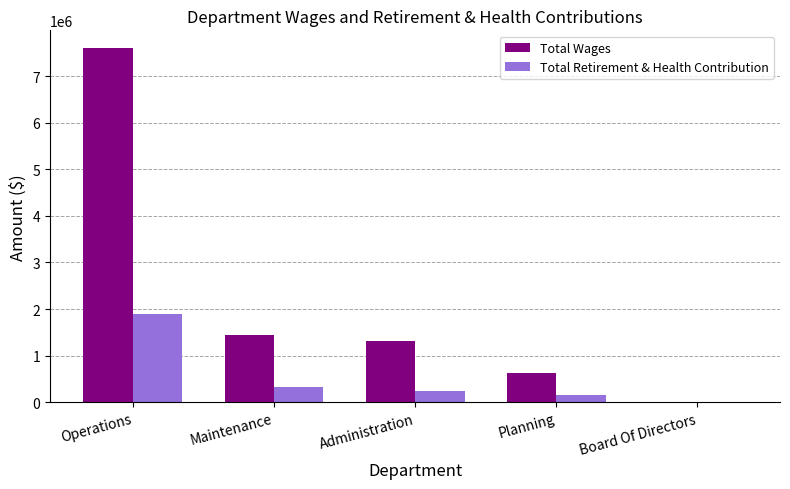

Is it true that Total Retirement & Health Contribution equals -1172579 at Board Of Directors?

False